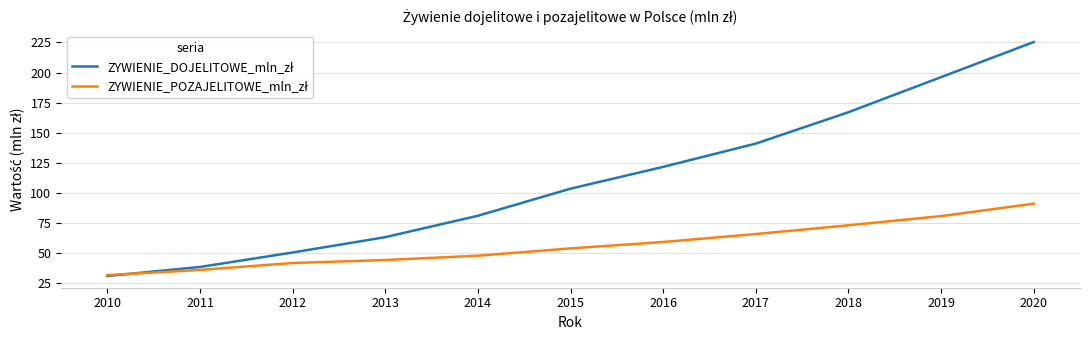

What is the maximum value shown in the chart?

225.4